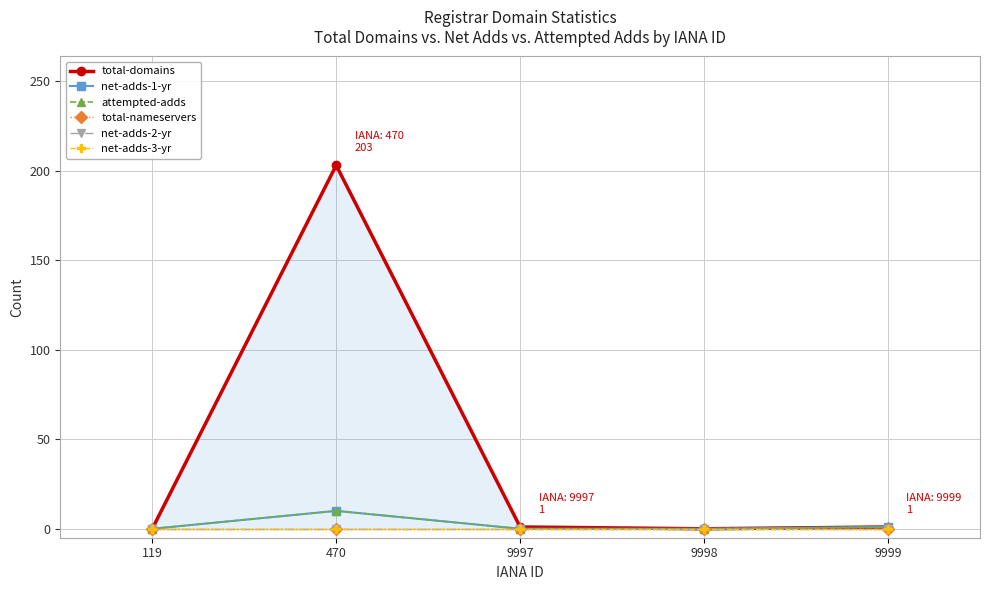

Which label corresponds to the largest value in the chart?

470